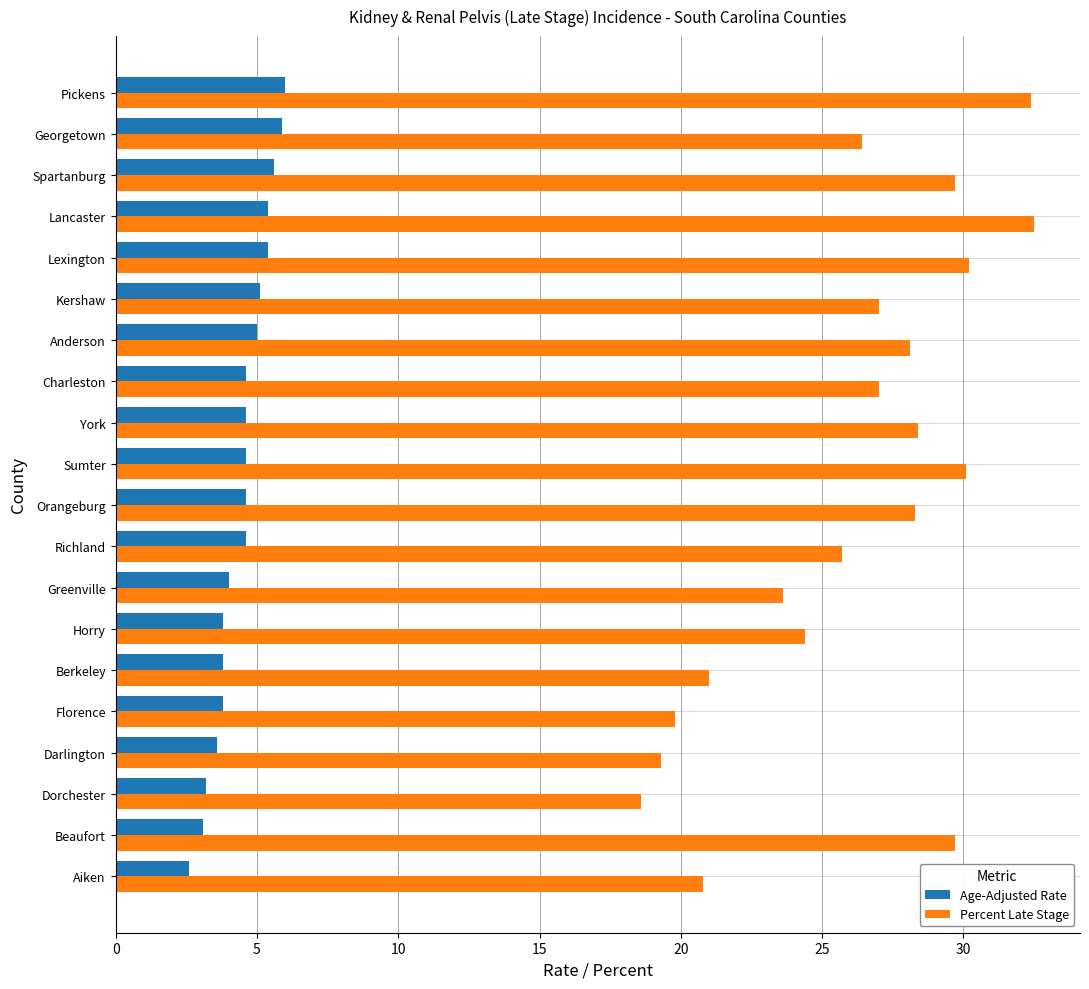

The value of Age-Adjusted Rate at Florence is 3.8. True or false?

True